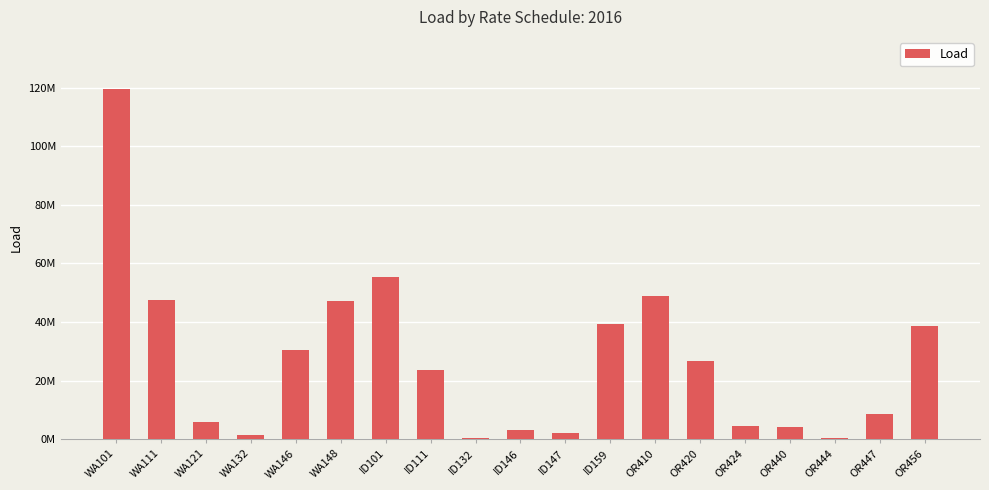

What is the difference between the second highest and minimum values?

55070219.4